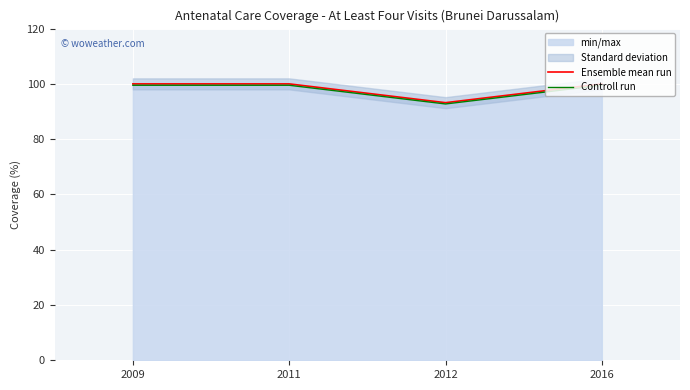

What is the difference between the maximum and minimum values in the Controll run series?

6.8